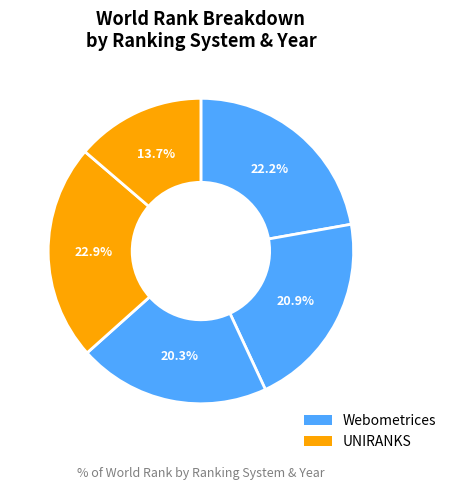

How many segments does this pie chart have?

5